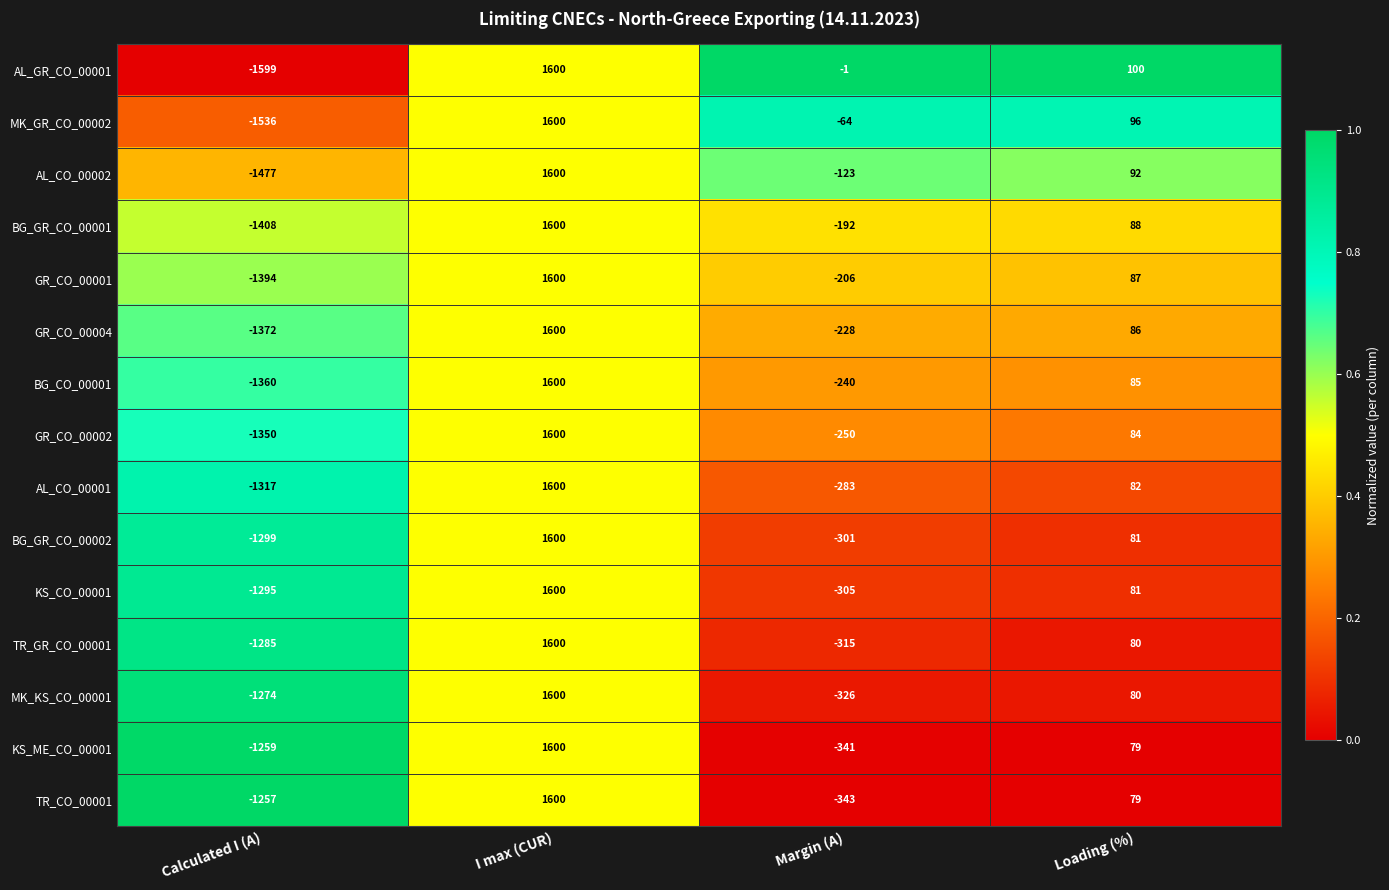

Which series has the largest range (max minus min)?

AL_GR_CO_00001